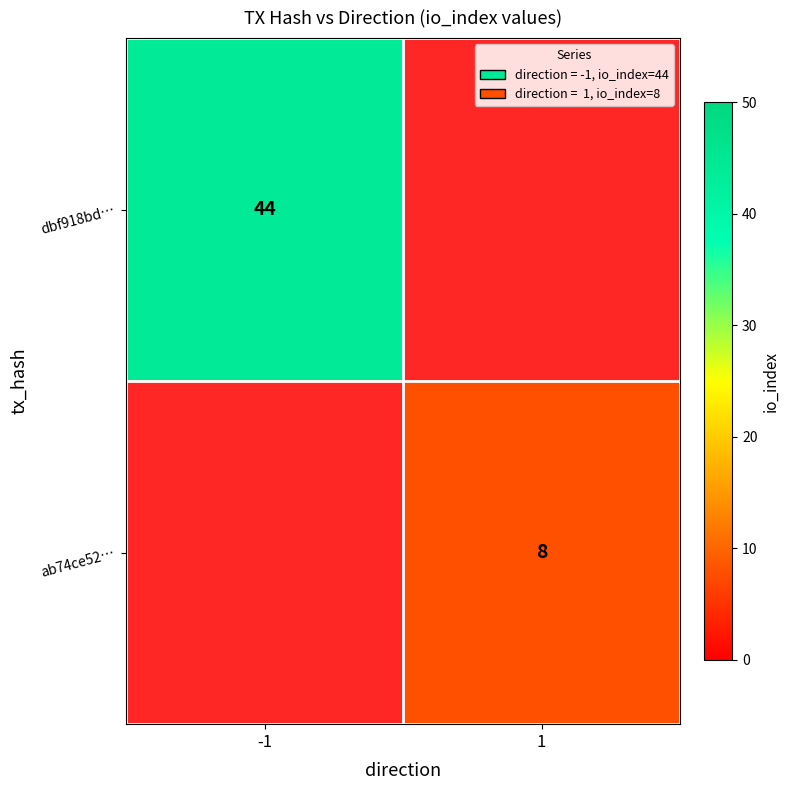

The value of dbf918bd… at -1 is 65. True or false?

False